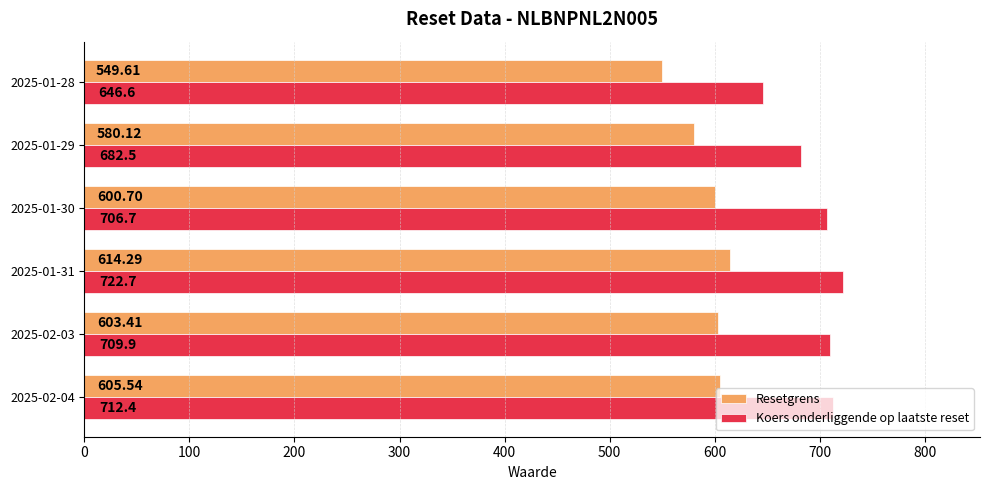

Which series has the largest total across all categories?

Koers onderliggende op laatste reset